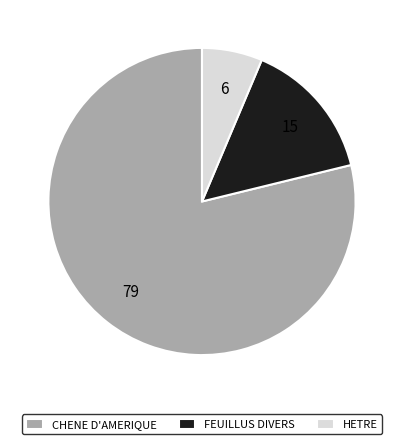

How many segments does this pie chart have?

3